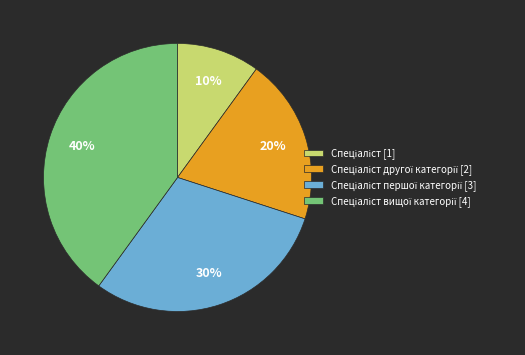

To the nearest percent, what is the average slice percentage?

25%